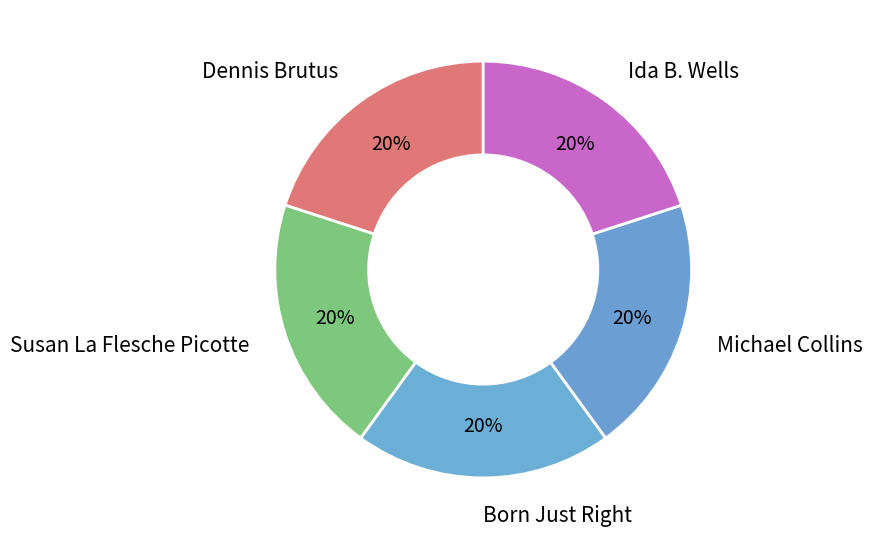

Approximately how many times larger is the value at Michael Collins compared to Dennis Brutus?

1.0